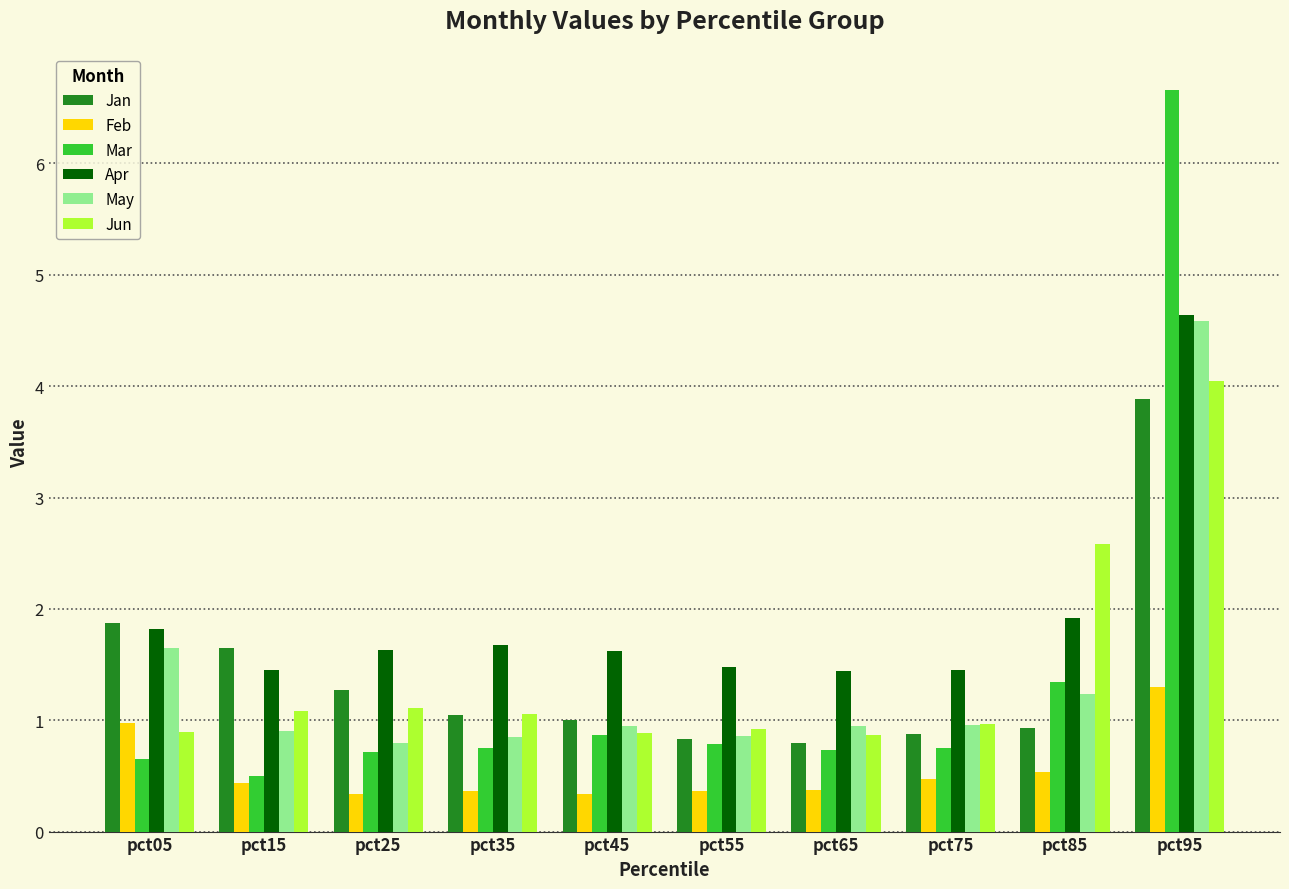

How many bars are there in total?

60